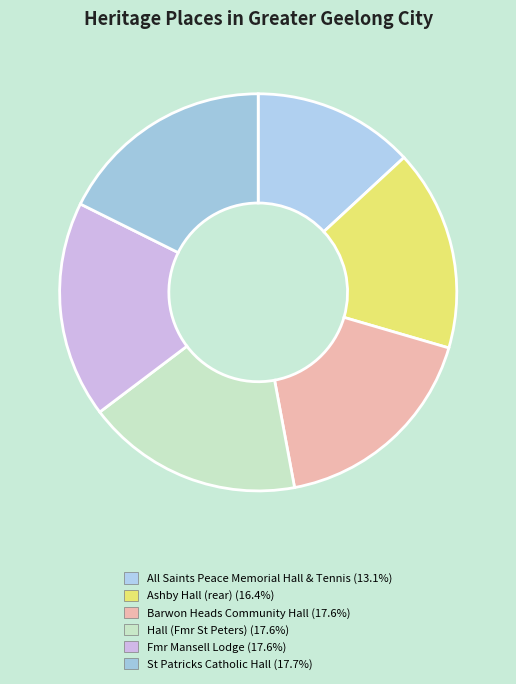

Is it true that St Patricks Catholic Hall is 4% of the pie?

False